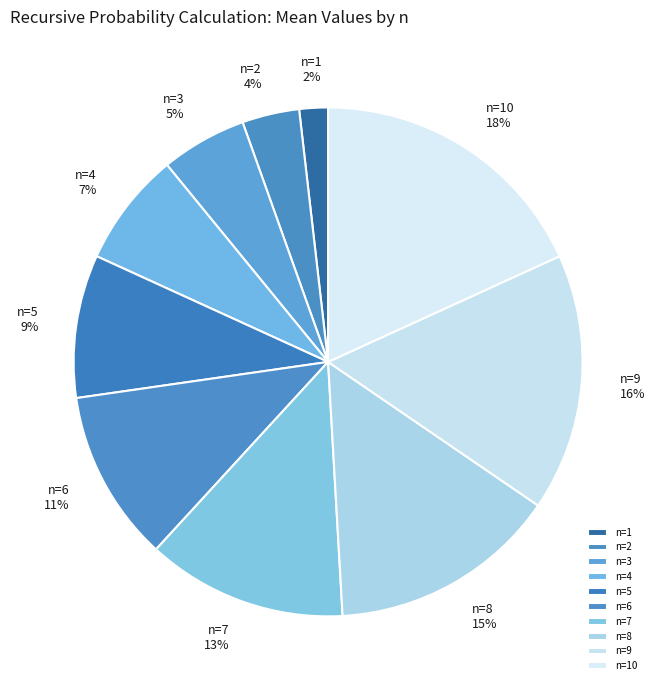

To the nearest percent, what is the difference between the largest and smallest slice percentages?

16%